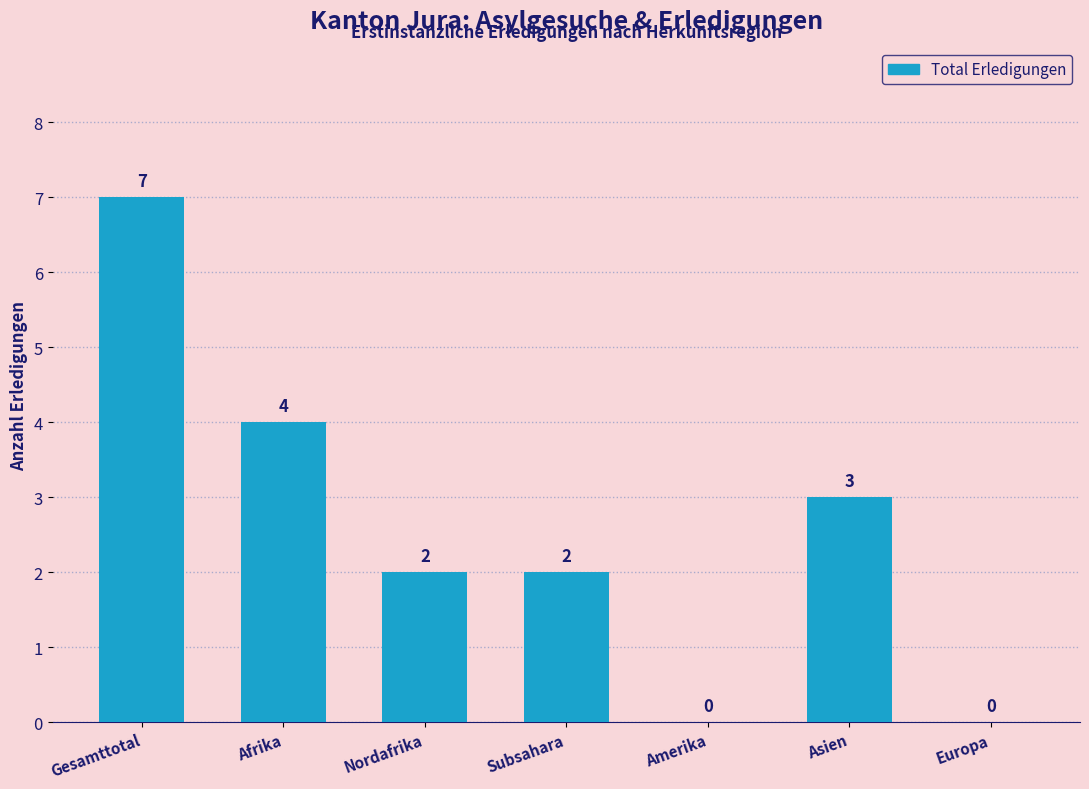

Where is the data nearest to the value 3?

Asien